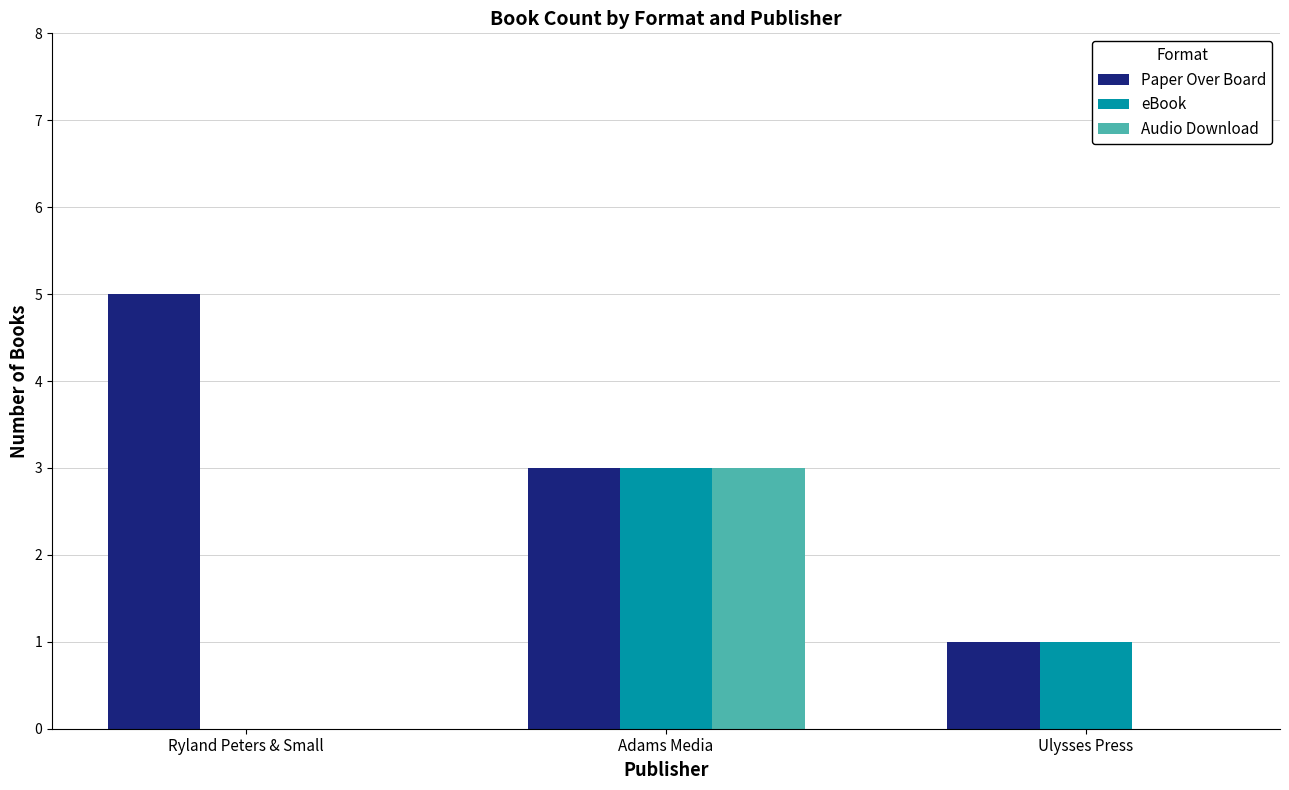

What is the maximum value shown in the chart?

5